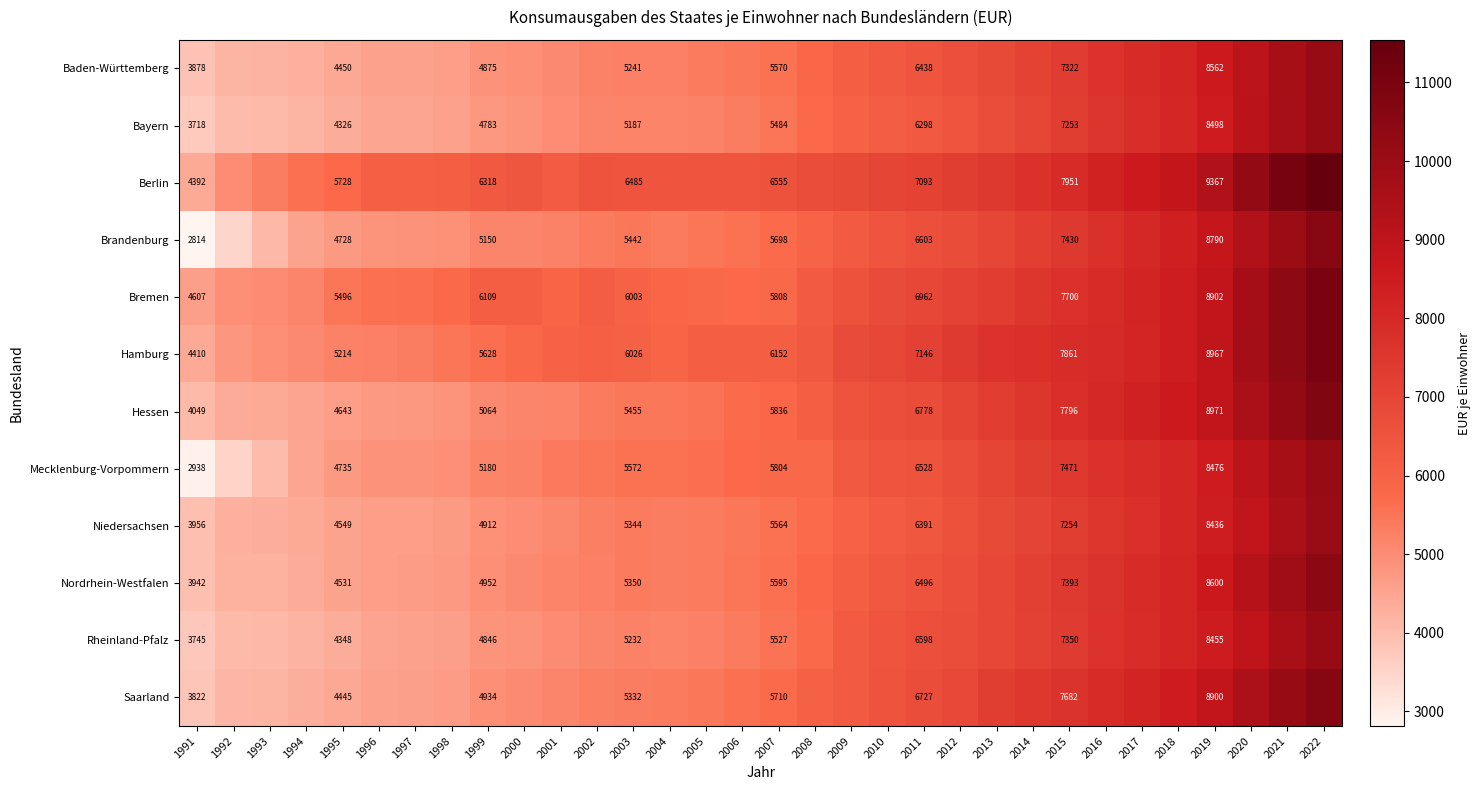

What is the minimum value shown in the chart?

2814